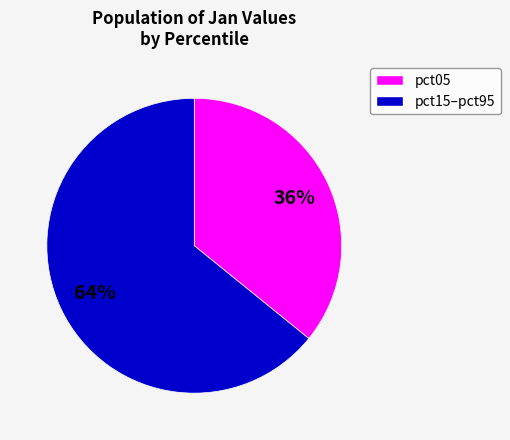

Is there any slice that represents more than half of the pie?

Yes